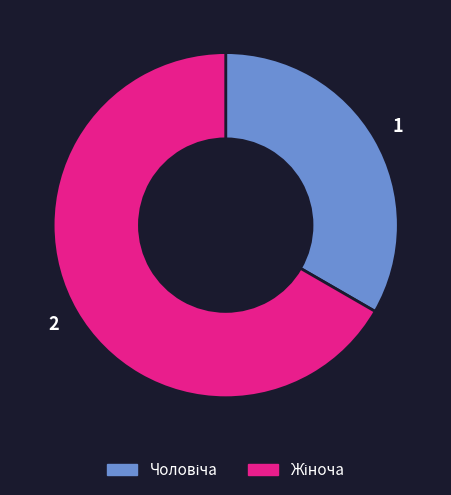

Does any single category account for the majority?

Yes